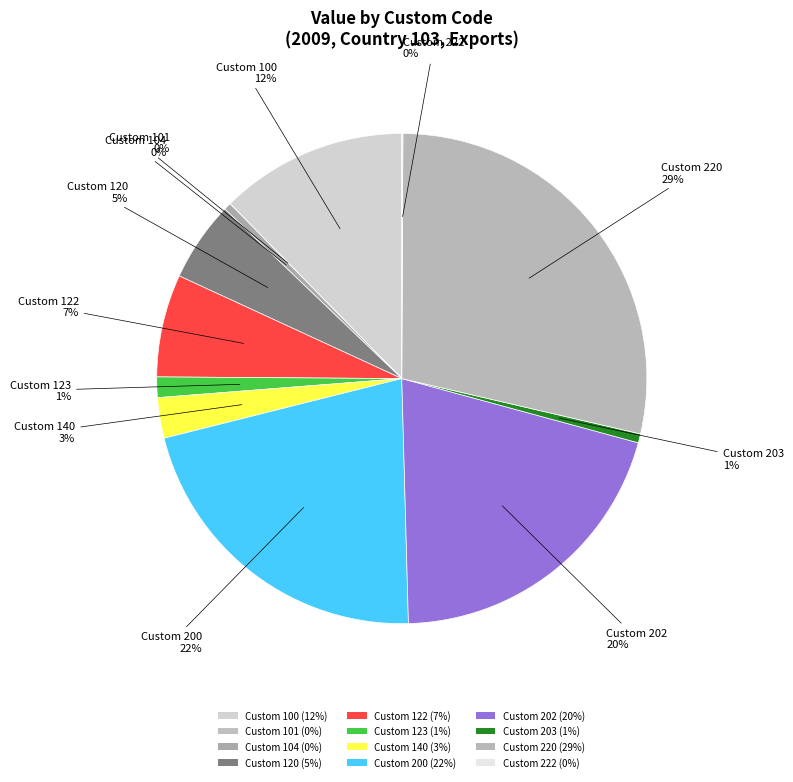

Count the number of slices in the pie.

12